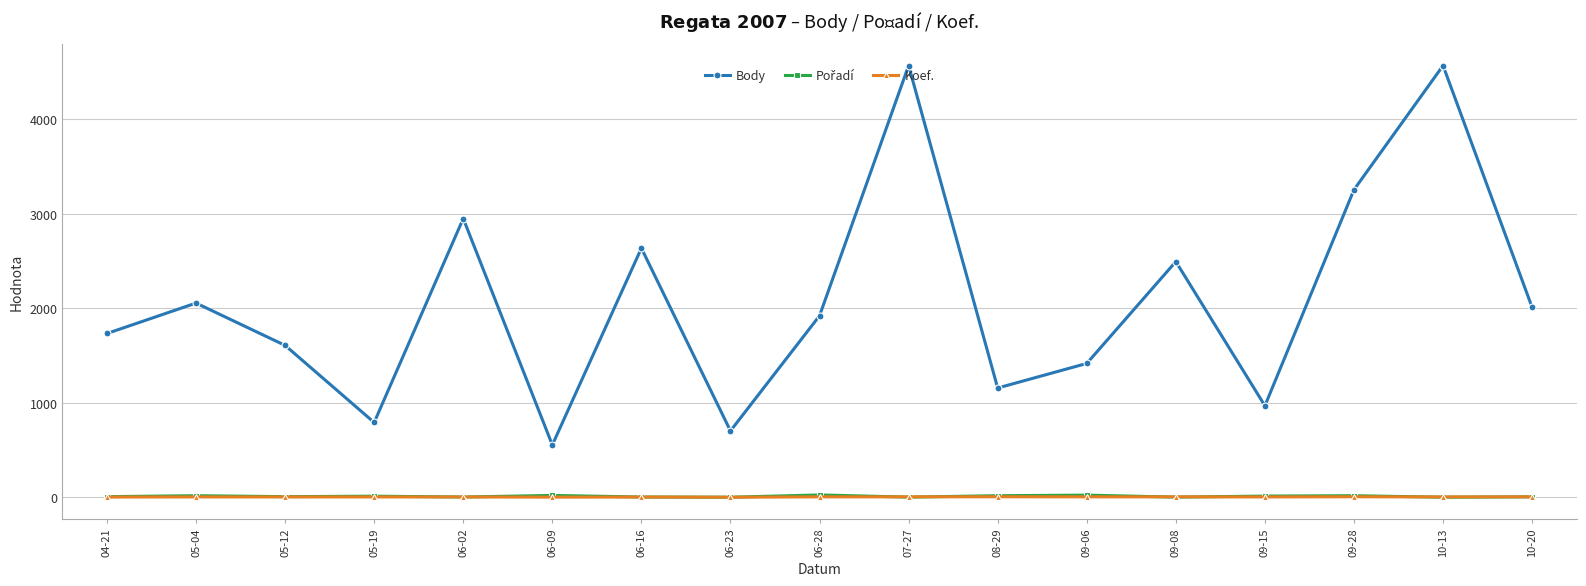

What is the approximate value of Body at 06-02?

2951